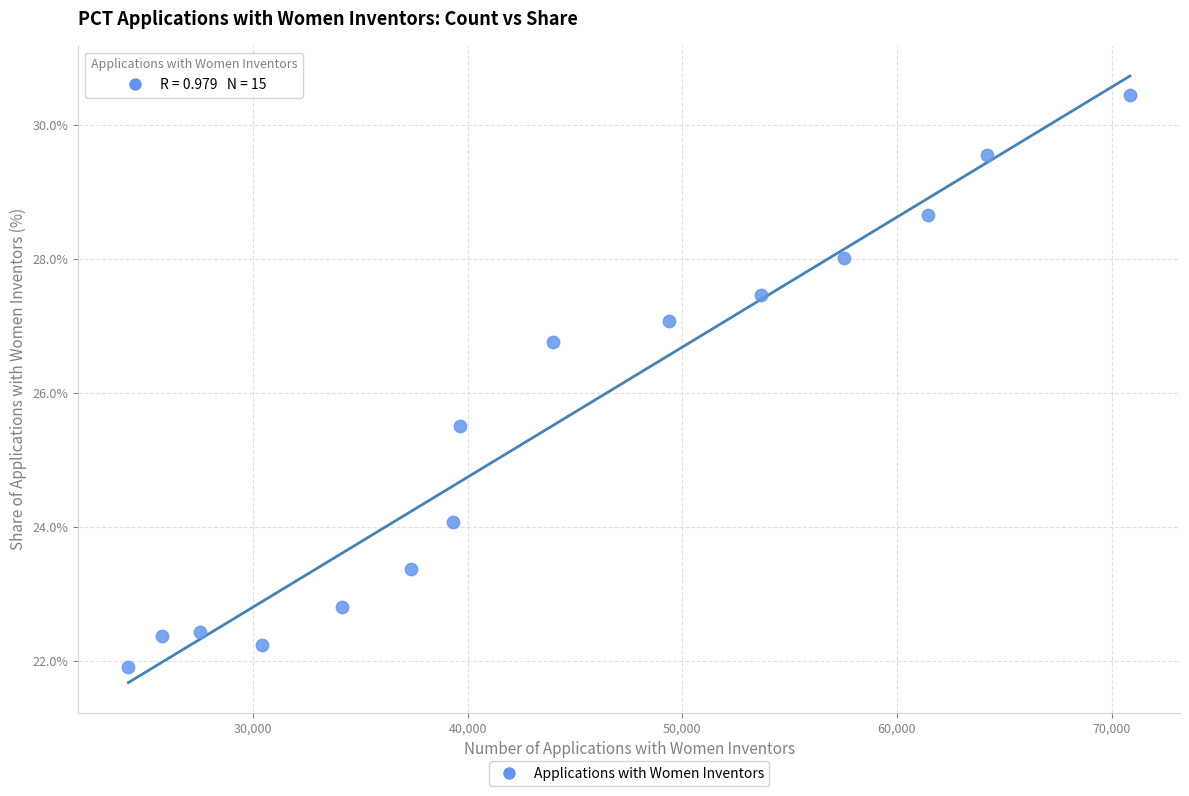

What is the range of Y values (max minus min)?

8.5